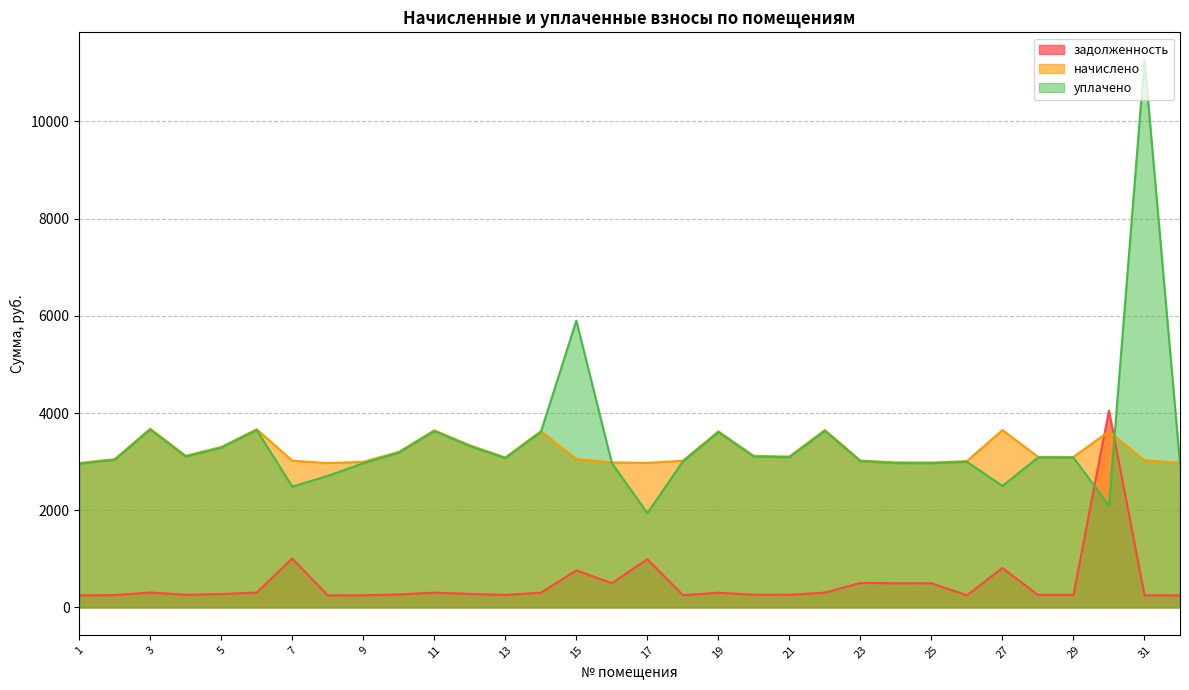

True or false: начислено and уплачено cross at least once.

True